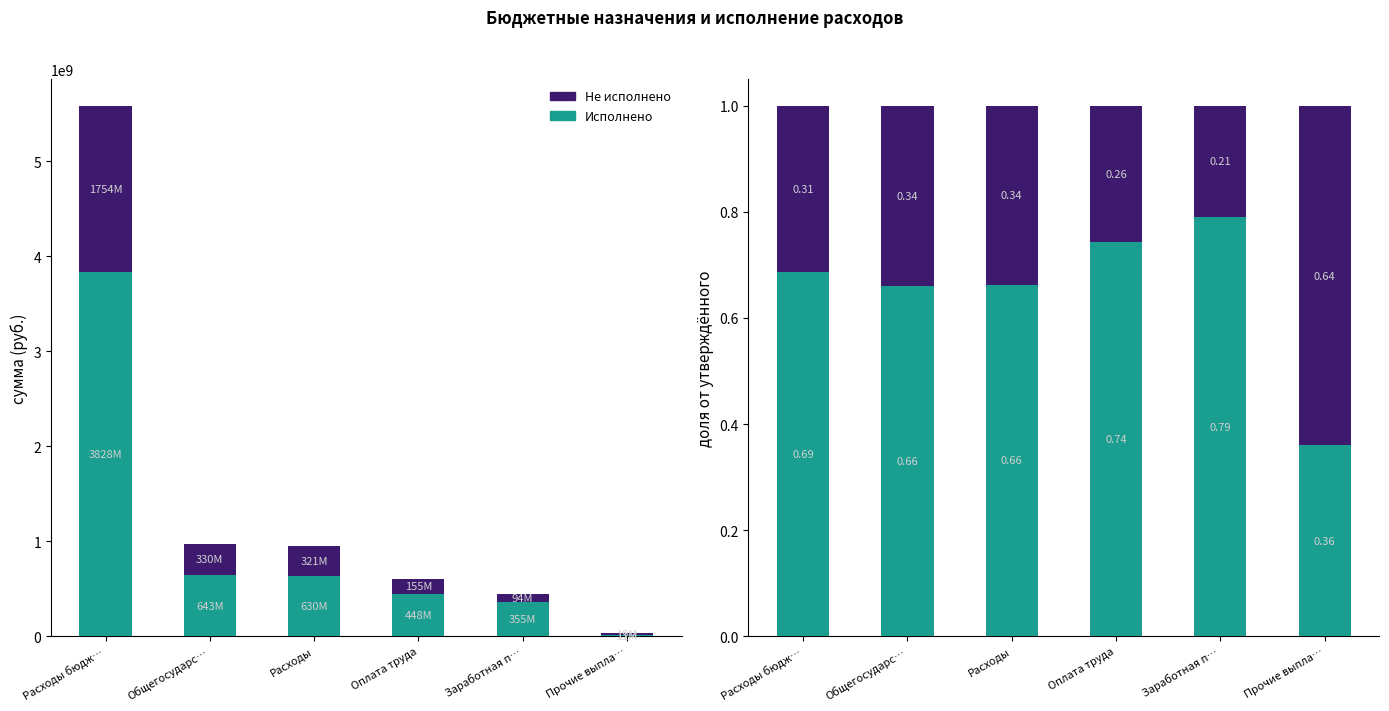

What is the spread (max minus min) of values at Заработная п…?

0.6